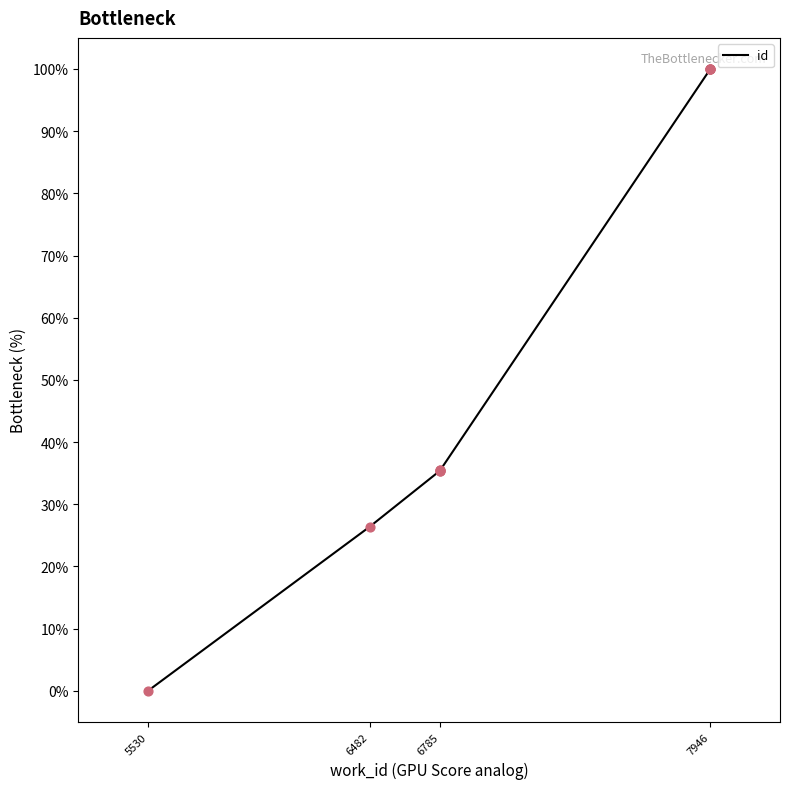

Which has a higher value, 6785 or 6785?

6785